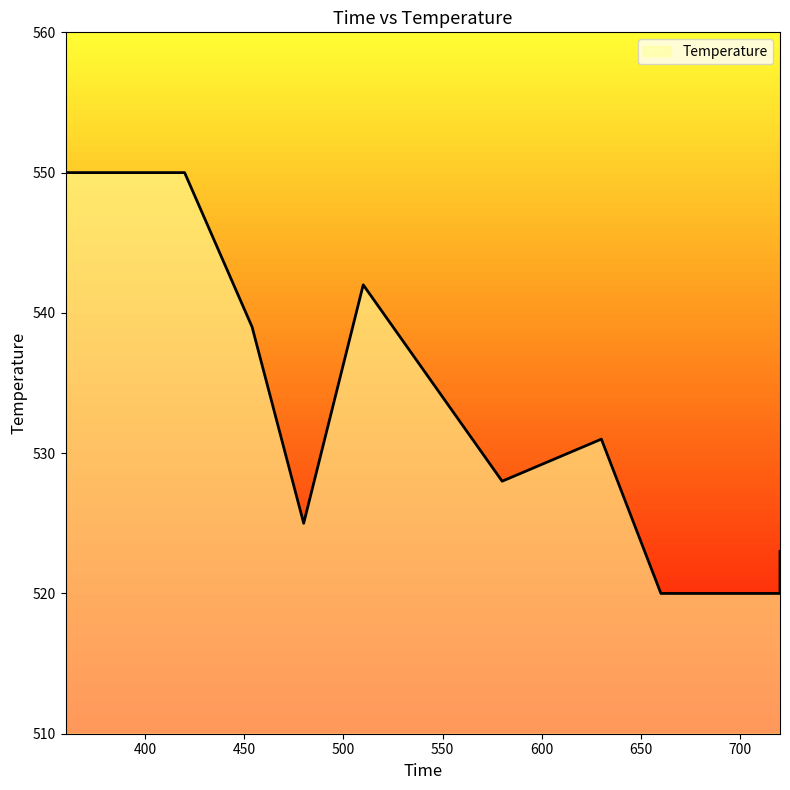

How many categories are shown in the chart?

15